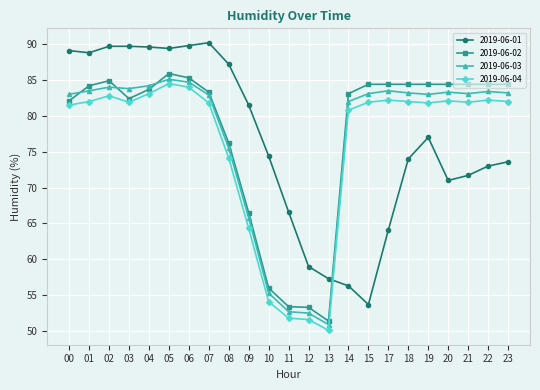

Is the value of 2019-06-02 at 23 greater than the value of 2019-06-04 at 04?

Yes